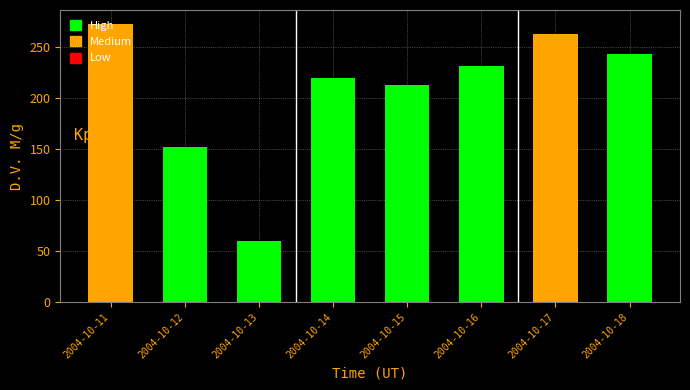

The D.V. M/g series shows 398.0 at 2004-10-11. True or false?

False